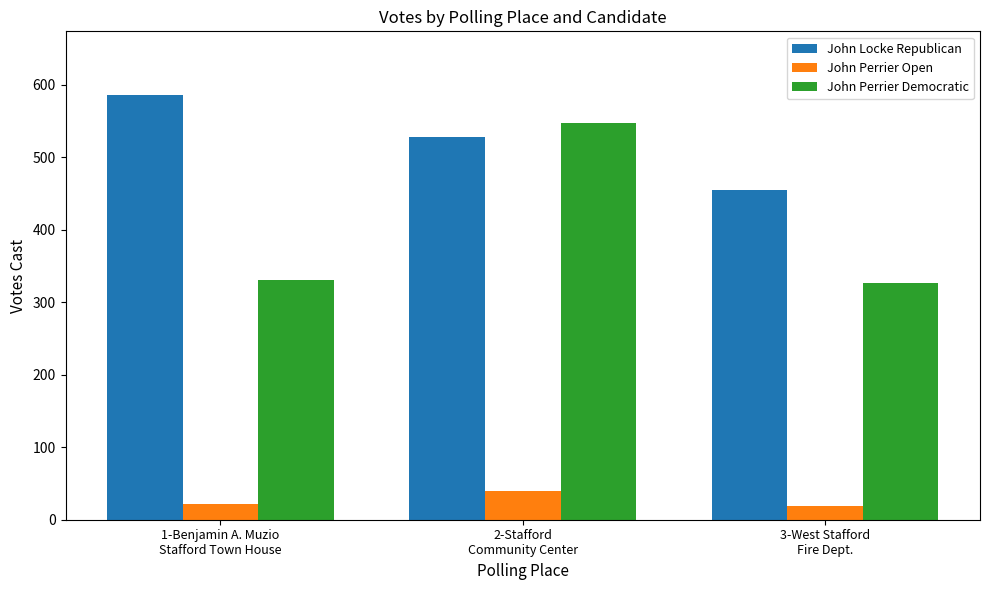

Which series has the largest range (max minus min)?

John Perrier Democratic